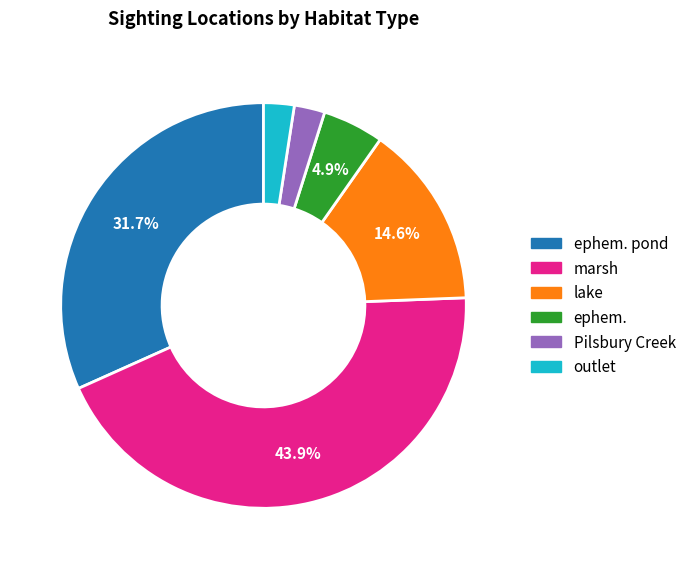

What is the largest slice in the pie chart?

marsh